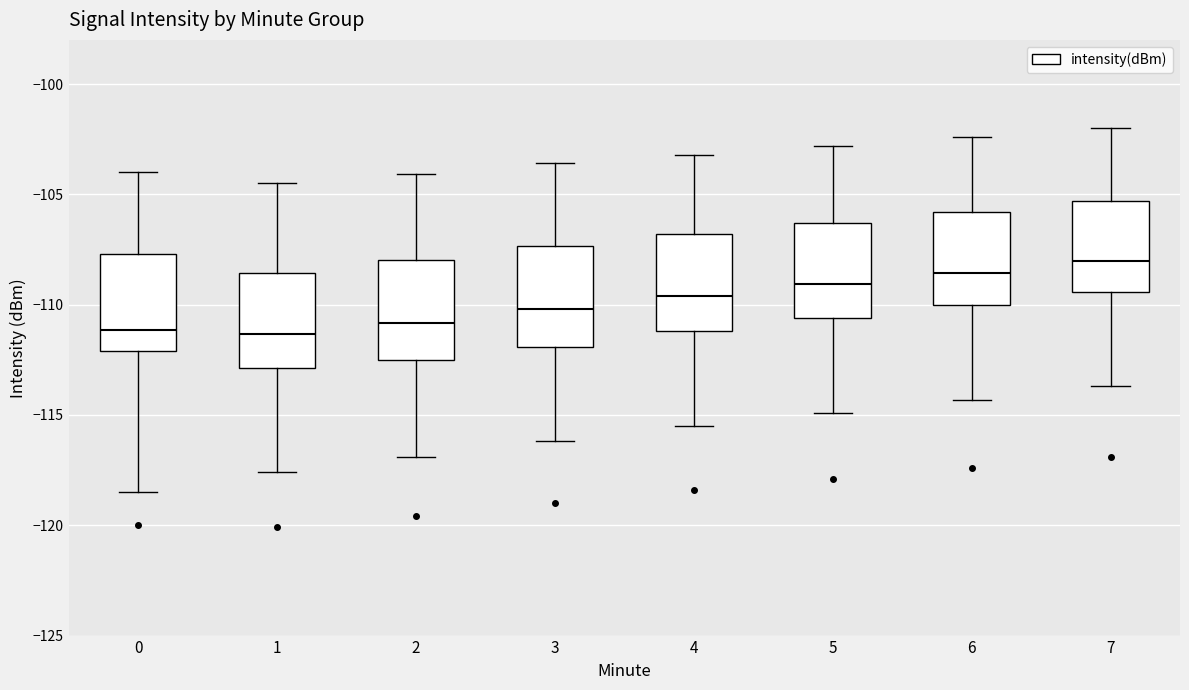

Where is the lower edge of the box at x = 4 on the y-axis? The values are not printed on the chart, so give them approximately, as read against the axis.

-111.0